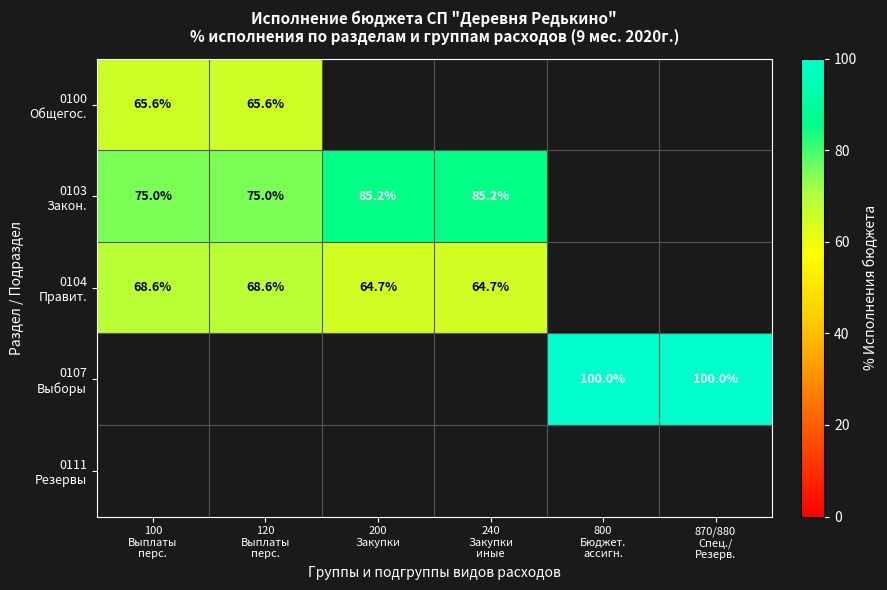

At which label does 0103 Закон. first exceed 75?

200 Закупки